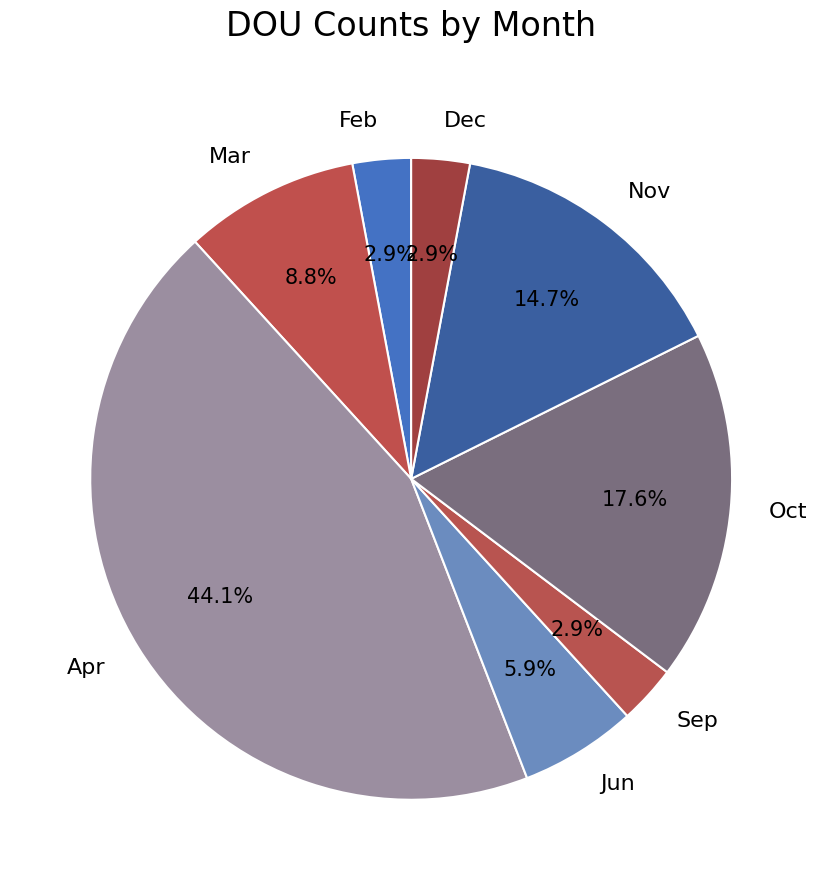

What percentage is the Sep slice, to the nearest percent?

3%